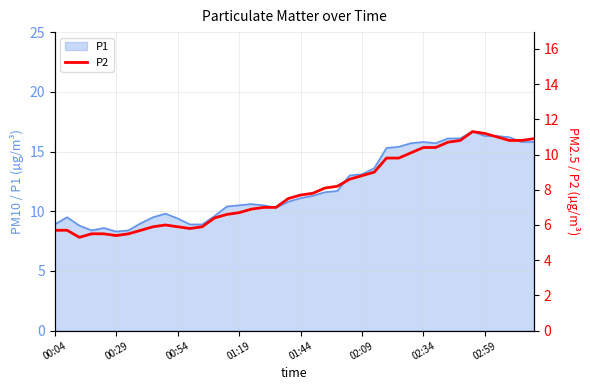

What is the lowest value of the P1 series?

8.3